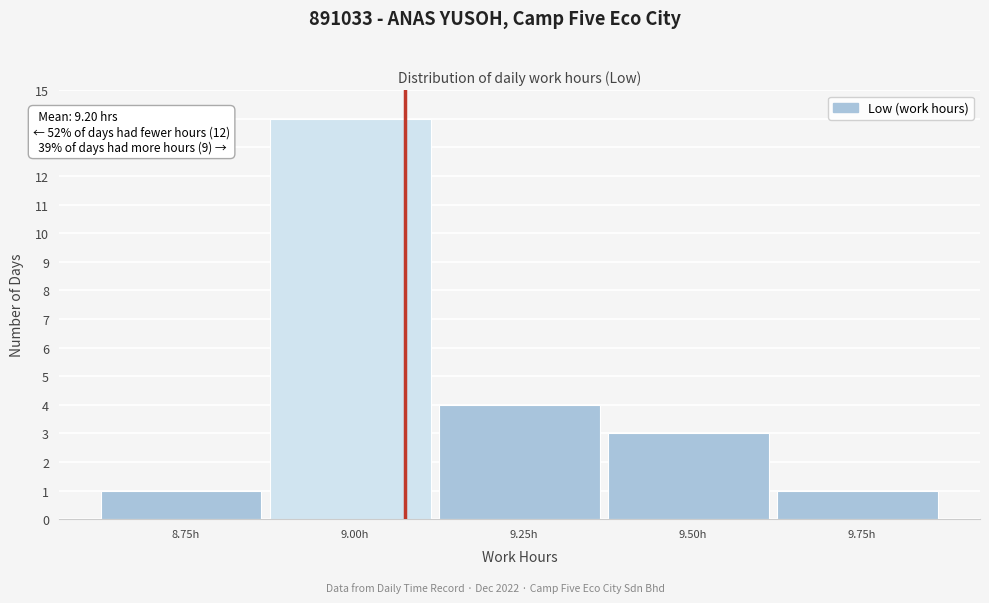

Reading left to right, extract all data points from this chart.

1	14	4	3	1